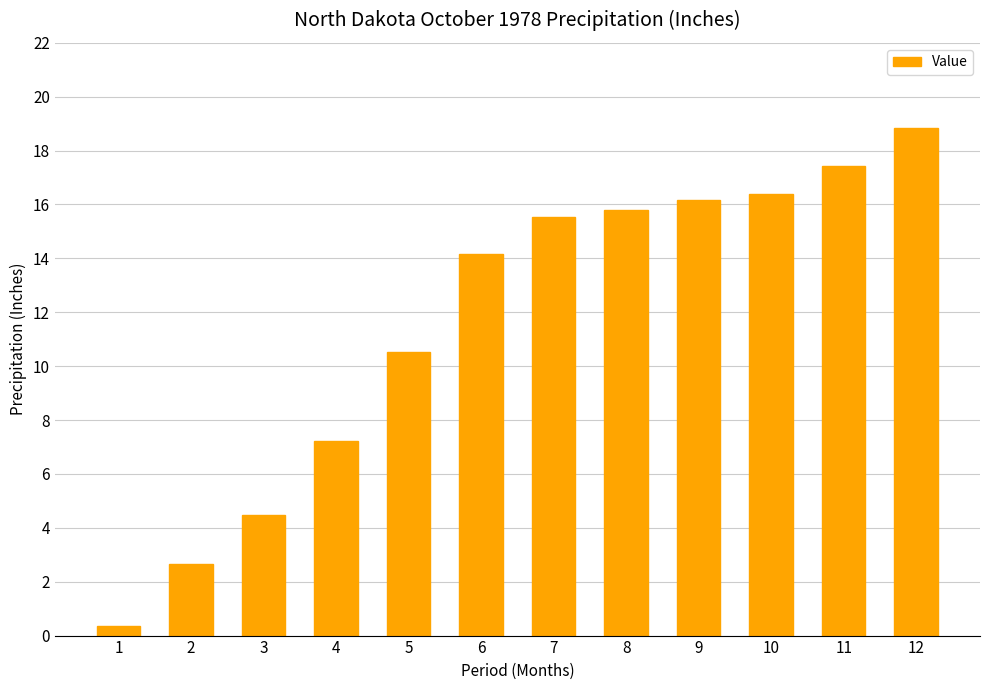

What is the value of the 4th bar from the left?

7.2